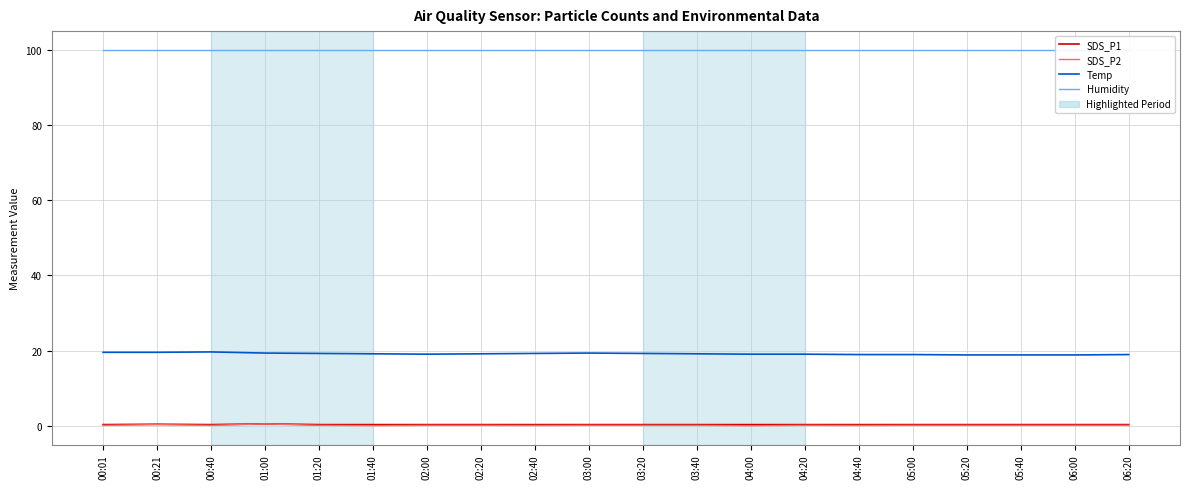

What is the label of the 14th point from the right?

02:00